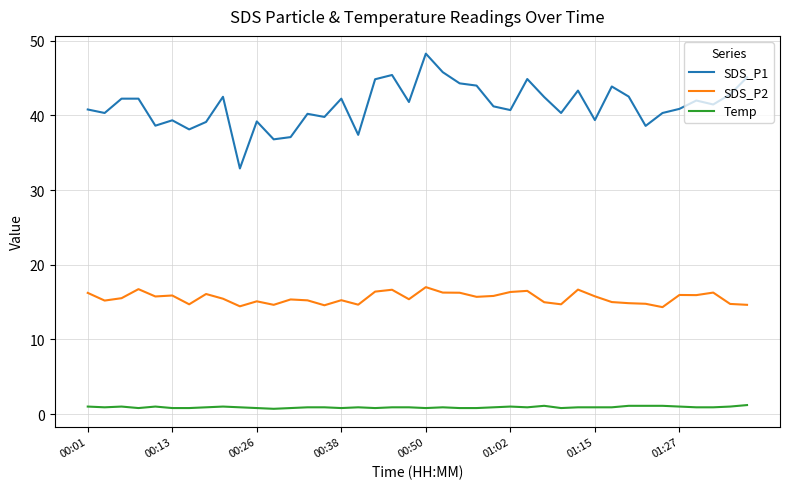

Which series has the widest spread of values?

SDS_P1